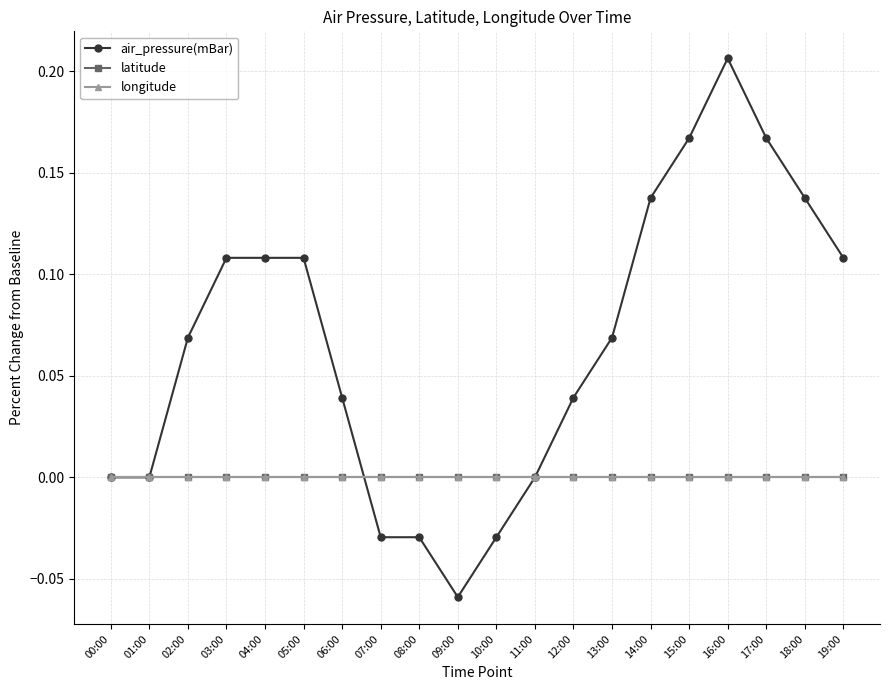

What is the label of the 2nd point from the left?

01:00